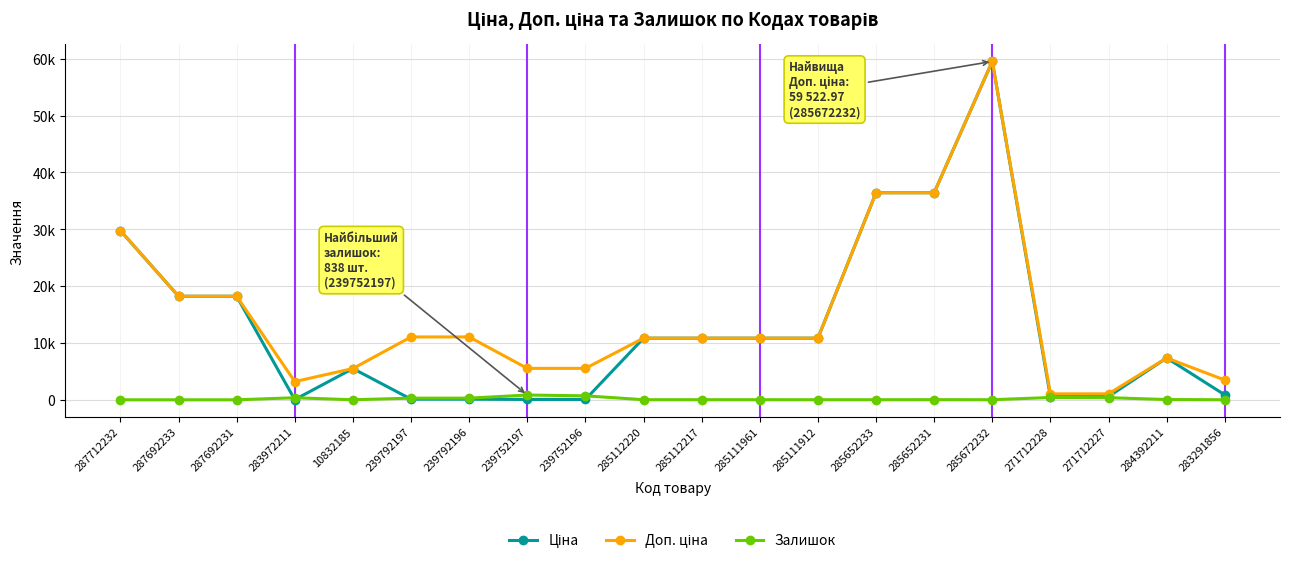

Which label corresponds to the smallest value in the chart?

287712232